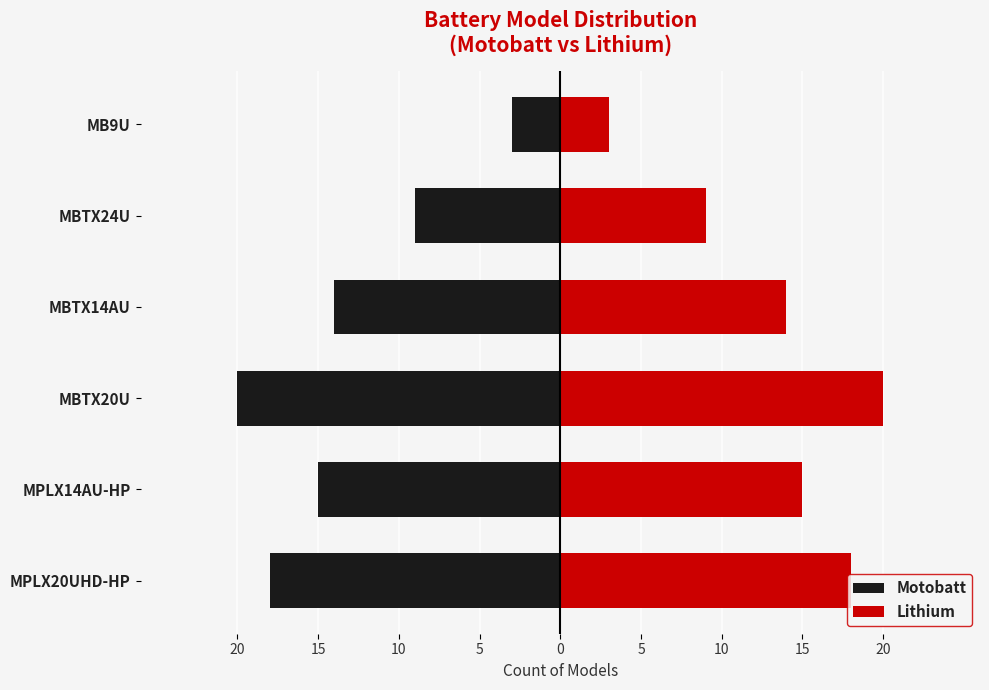

How many data points does each series have?

6